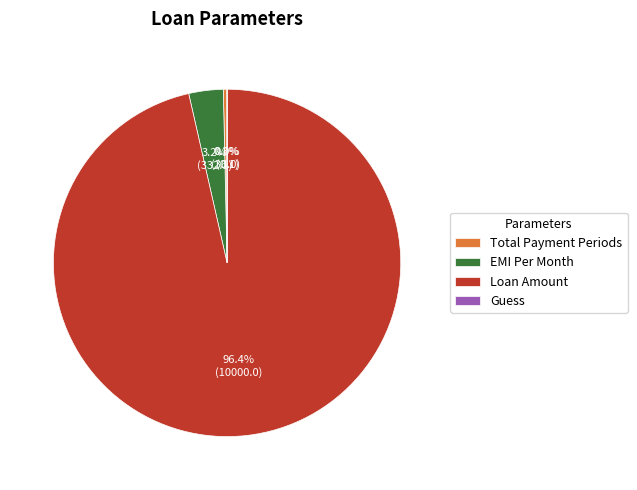

Which slice represents more than half of the pie?

Loan Amount